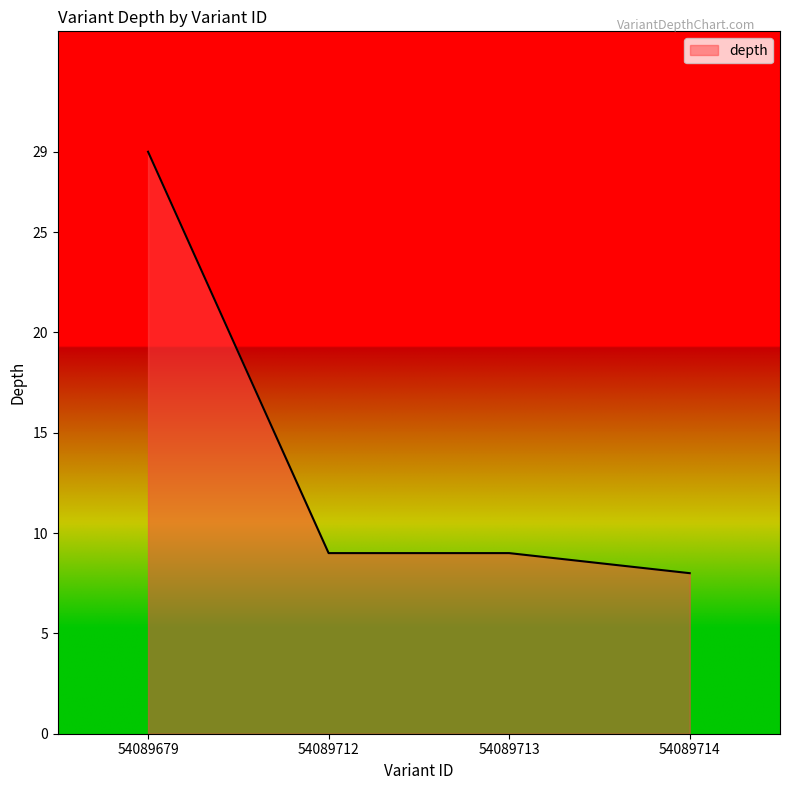

Approximately how many times larger is the value at 54089714 compared to 54089679?

0.3